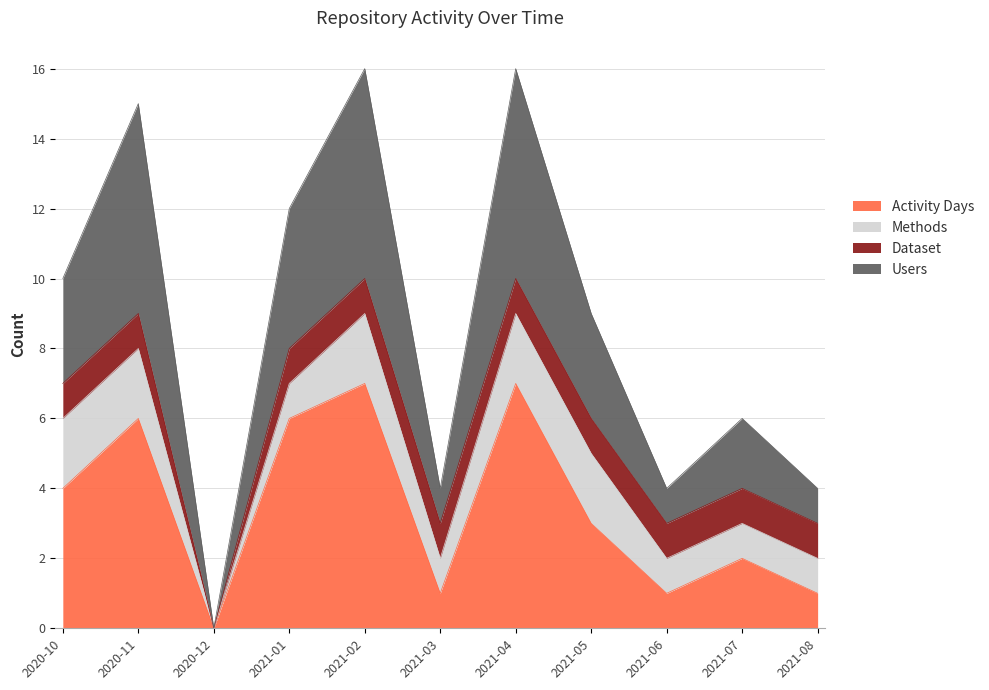

The value of Activity Days at 2021-01 is 6. True or false?

True